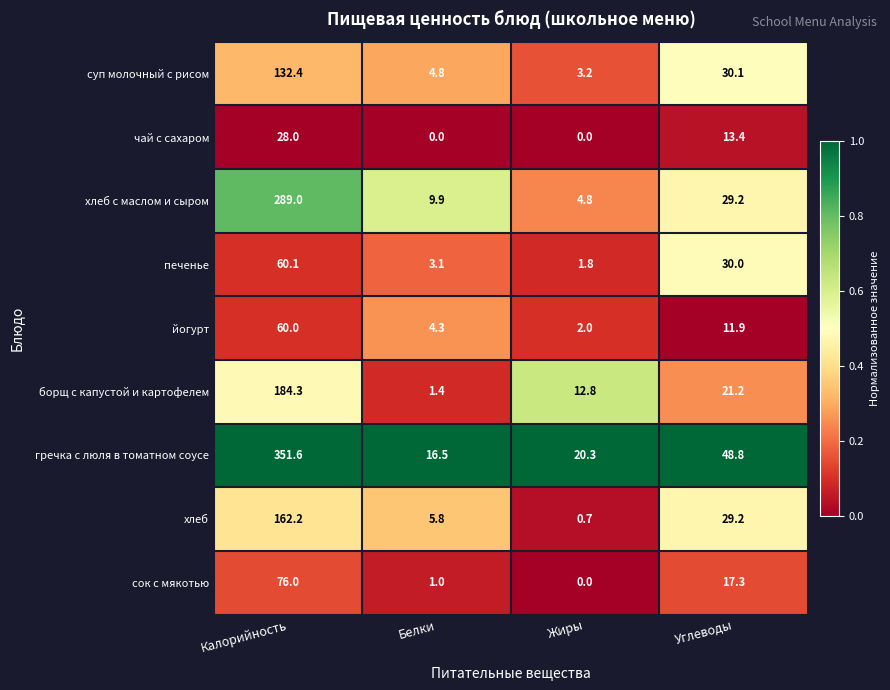

The value of хлеб с маслом и сыром at Углеводы is 29.2. True or false?

True